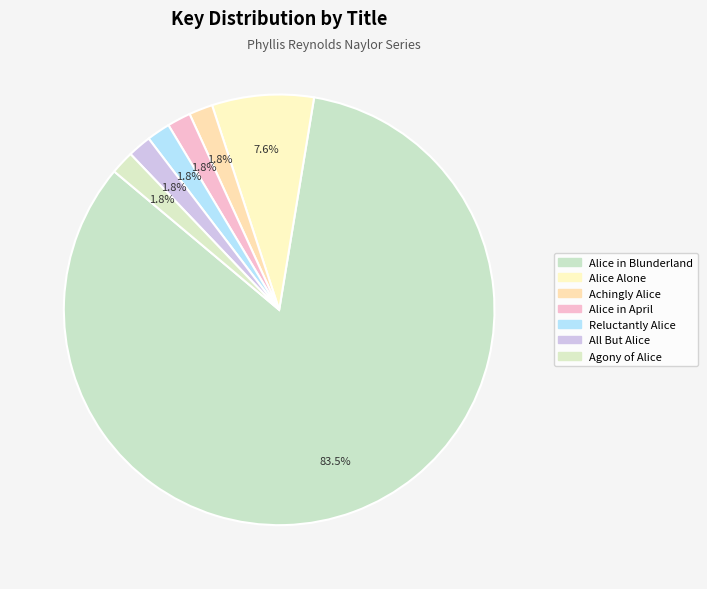

To the nearest percent, what percentage of the pie is Alice in April?

2%